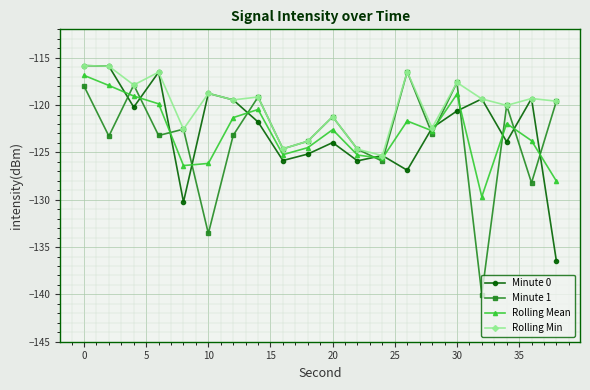

What is the minimum value for Minute 1?

-140.0